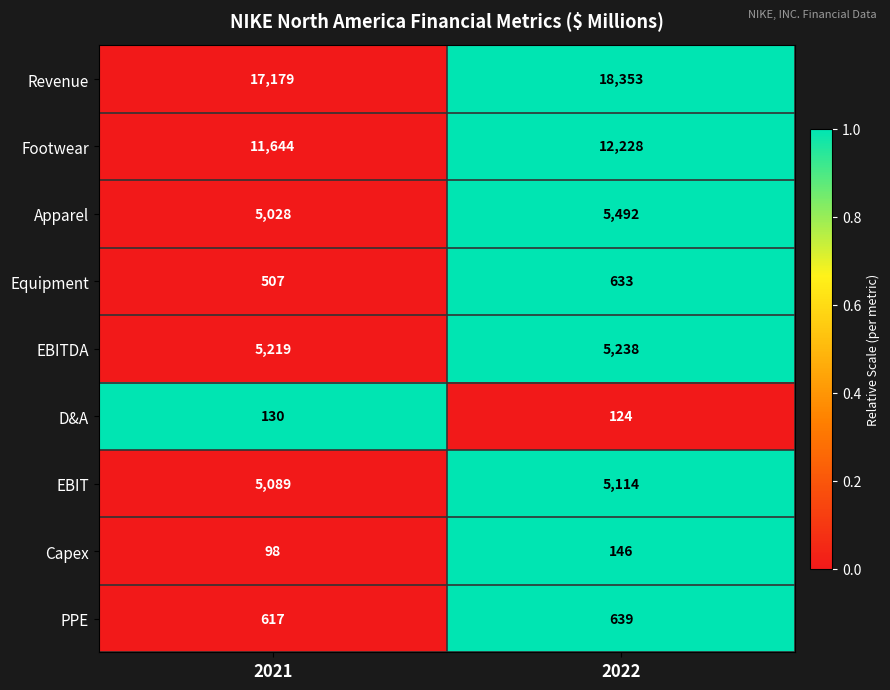

Reading left to right, extract all data points from this chart.

Revenue: 2021=17179	2022=18353
Footwear: 2021=11644	2022=12228
Apparel: 2021=5028	2022=5492
Equipment: 2021=507	2022=633
EBITDA: 2021=5219	2022=5238
D&A: 2021=130	2022=124
EBIT: 2021=5089	2022=5114
Capex: 2021=98	2022=146
PPE: 2021=617	2022=639